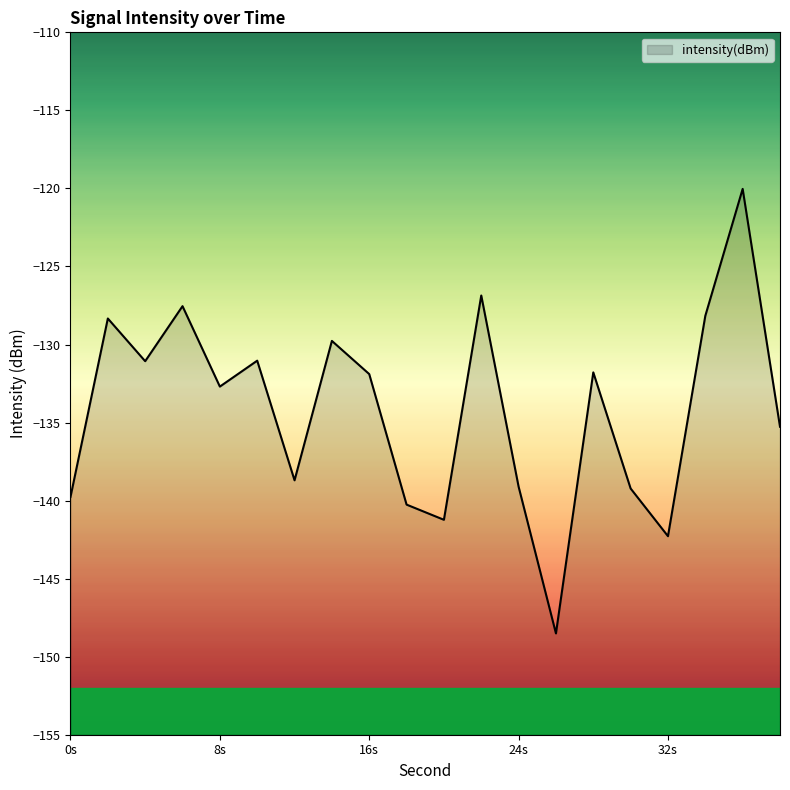

Where is the data nearest to the value -134?

38